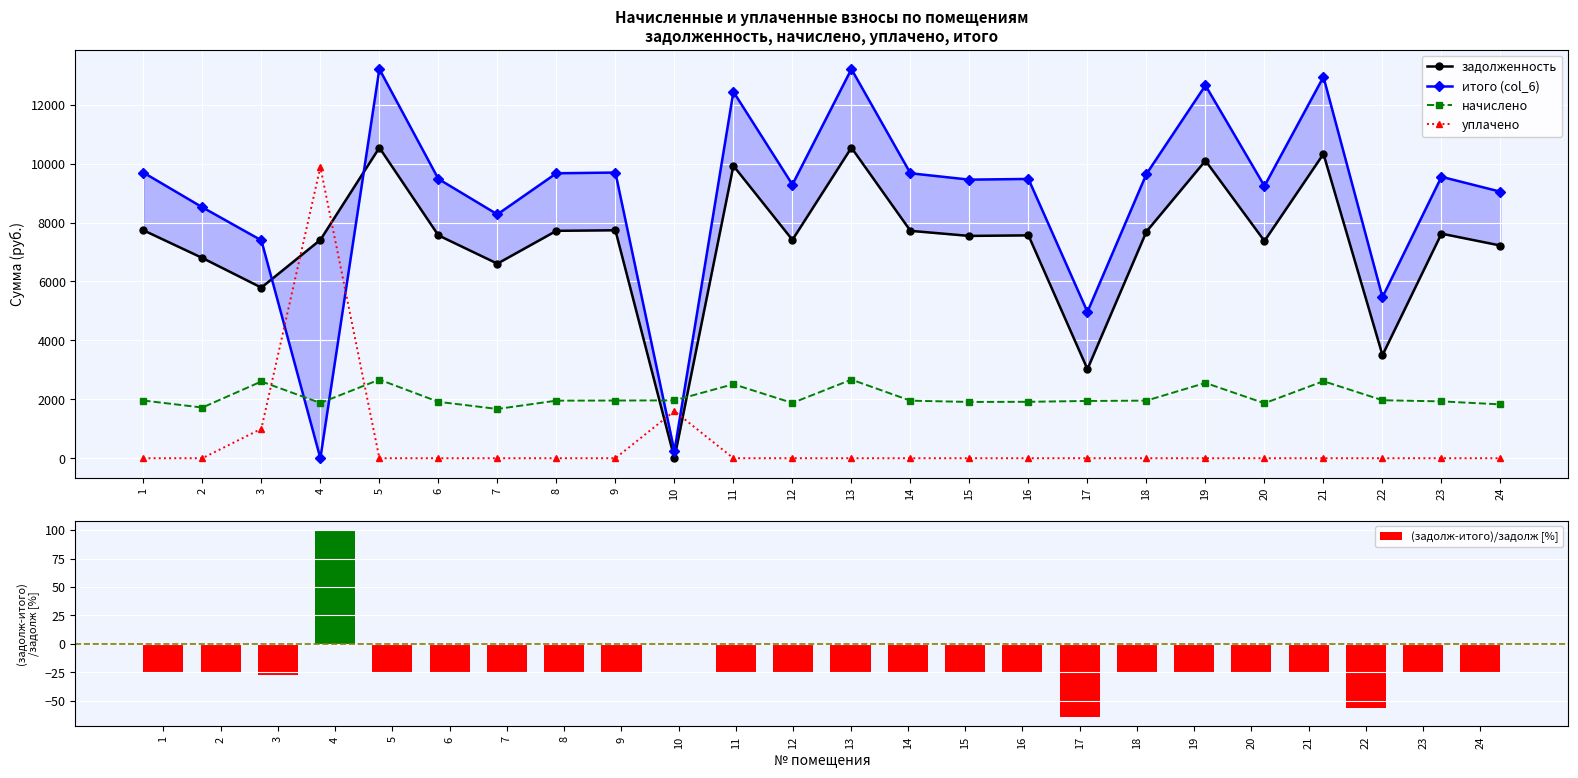

At which category does the chart reach its peak across all series?

5